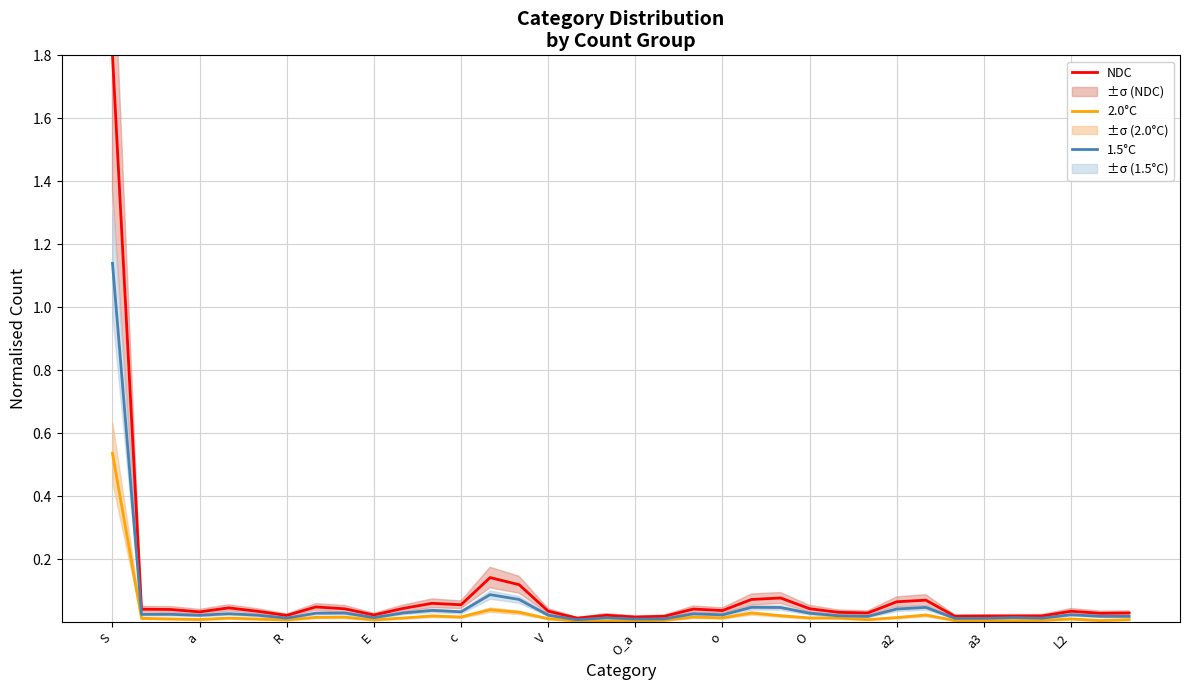

The 1.5°C series shows 0.1 at a2. True or false?

False